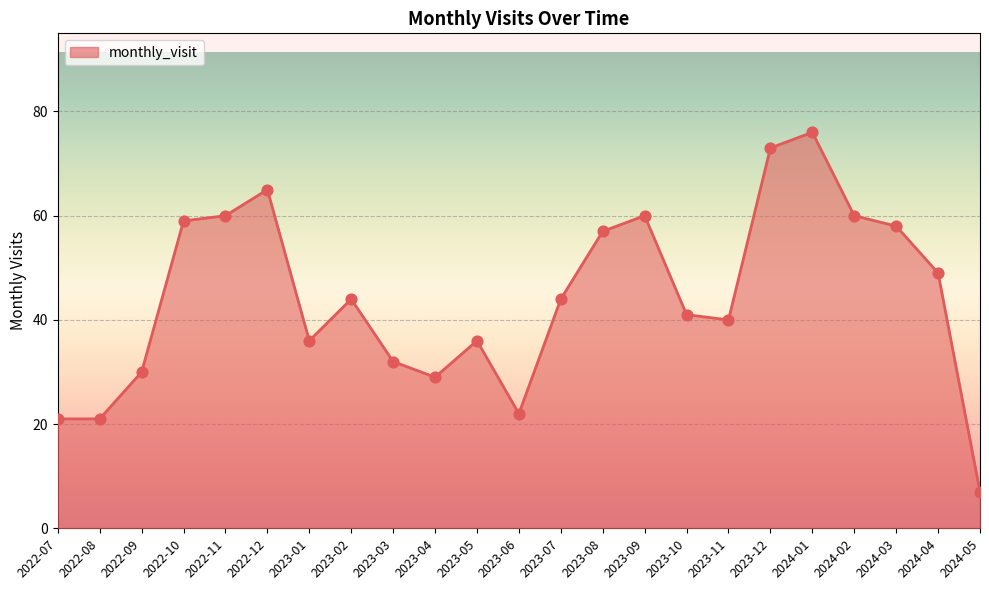

Between 2022-10 and 2024-02, which is larger?

2024-02